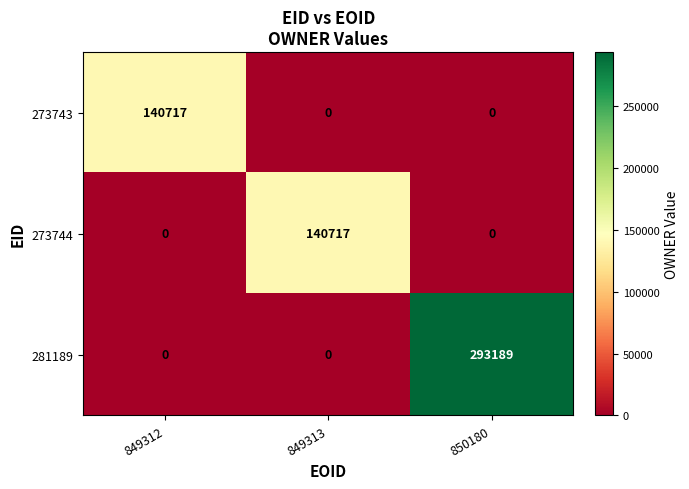

What is the difference between the highest and lowest values at 849312?

140717